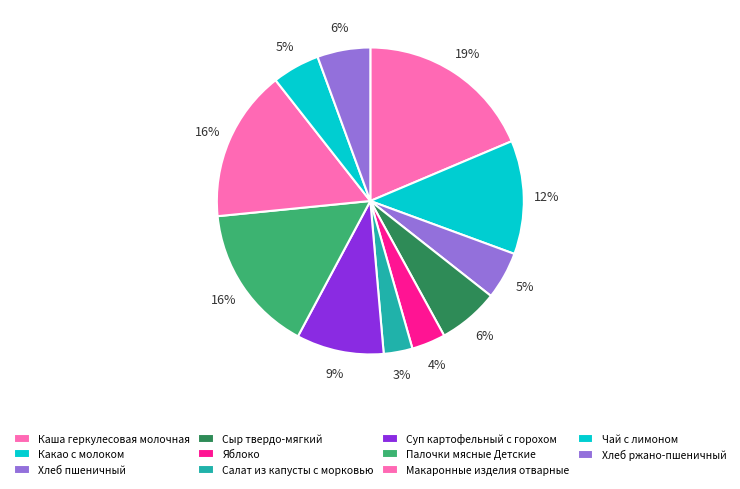

What percentage is NOT represented by Каша геркулесовая молочная?

81.4%